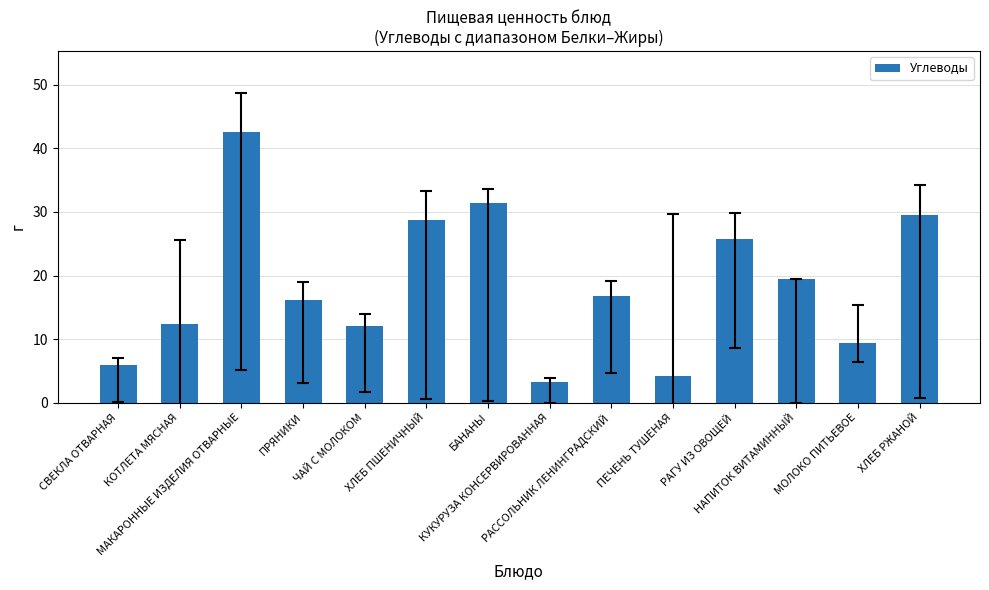

Which has a higher value, МАКАРОННЫЕ ИЗДЕЛИЯ ОТВАРНЫЕ or ХЛЕБ РЖАНОЙ?

МАКАРОННЫЕ ИЗДЕЛИЯ ОТВАРНЫЕ